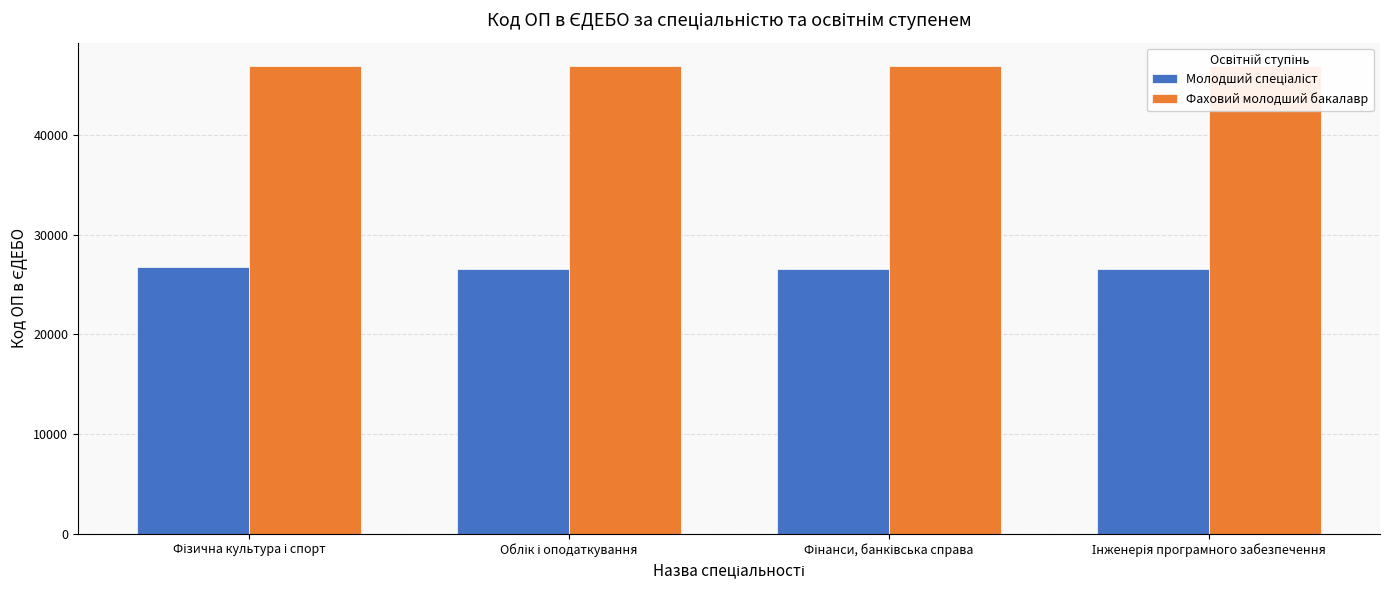

What is the maximum value for Фаховий молодший бакалавр?

46931